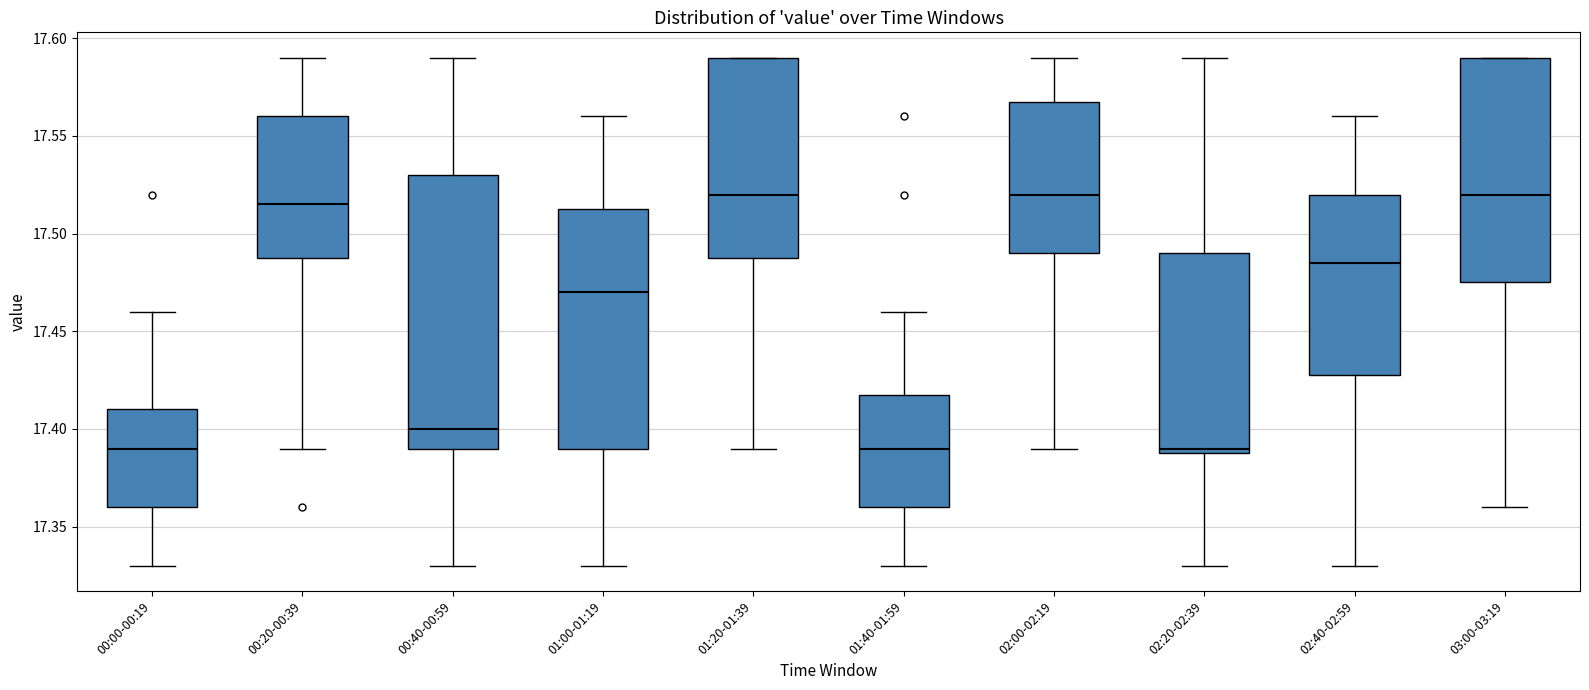

Reading left to right, transcribe this box plot: for each box, give where its median line is, the range the box spans, and where its two whiskers end, as read against the y-axis. The values are not printed on the chart, so give them approximately, as read against the axis.

00:00-00:19: median 17.390, box 17.360 to 17.410, whiskers 17.330 to 17.460
00:20-00:39: median 17.515, box 17.490 to 17.560, whiskers 17.390 to 17.590
00:40-00:59: median 17.400, box 17.390 to 17.530, whiskers 17.330 to 17.590
01:00-01:19: median 17.470, box 17.390 to 17.515, whiskers 17.330 to 17.560
01:20-01:39: median 17.520, box 17.490 to 17.590, whiskers 17.390 to 17.590
01:40-01:59: median 17.390, box 17.360 to 17.420, whiskers 17.330 to 17.460
02:00-02:19: median 17.520, box 17.490 to 17.570, whiskers 17.390 to 17.590
02:20-02:39: median 17.390 (just above the box's lower edge), box 17.390 to 17.490, whiskers 17.330 to 17.590
02:40-02:59: median 17.485, box 17.430 to 17.520, whiskers 17.330 to 17.560
03:00-03:19: median 17.520, box 17.475 to 17.590, whiskers 17.360 to 17.590